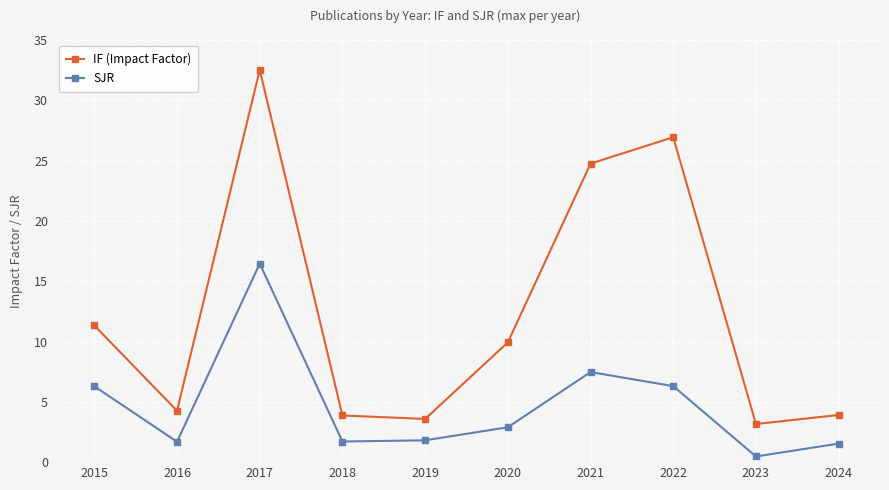

In SJR, how many points are higher than both neighbors (excluding endpoints)?

2